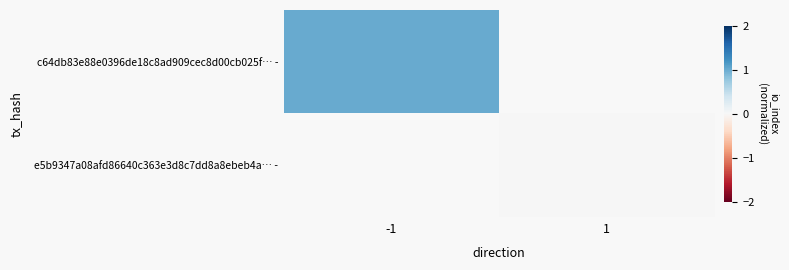

Rank the series by their maximum value, from lowest to highest.

c64db83e88e0396de18c8ad909cec8d00cb025f… -, e5b9347a08afd86640c363e3d8c7dd8a8ebeb4a… -